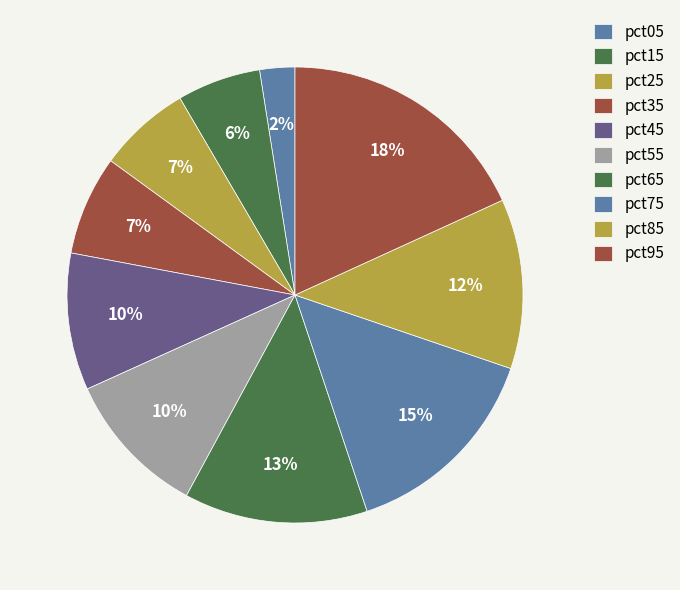

Count the number of slices in the pie.

10